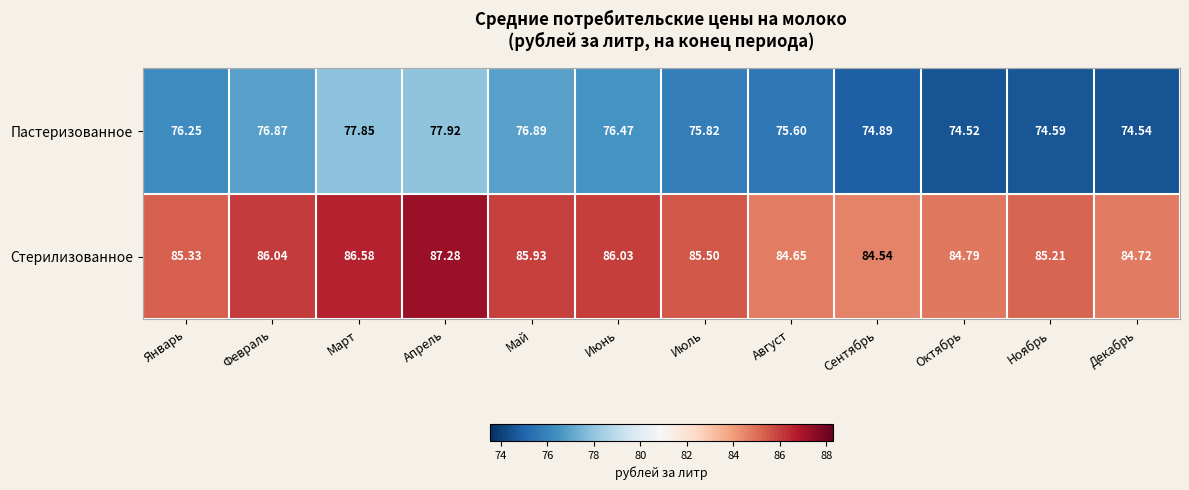

List the labels in order of Пастеризованное value, smallest first.

Октябрь, Декабрь, Ноябрь, Сентябрь, Август, Июль, Январь, Июнь, Февраль, Май, Март, Апрель